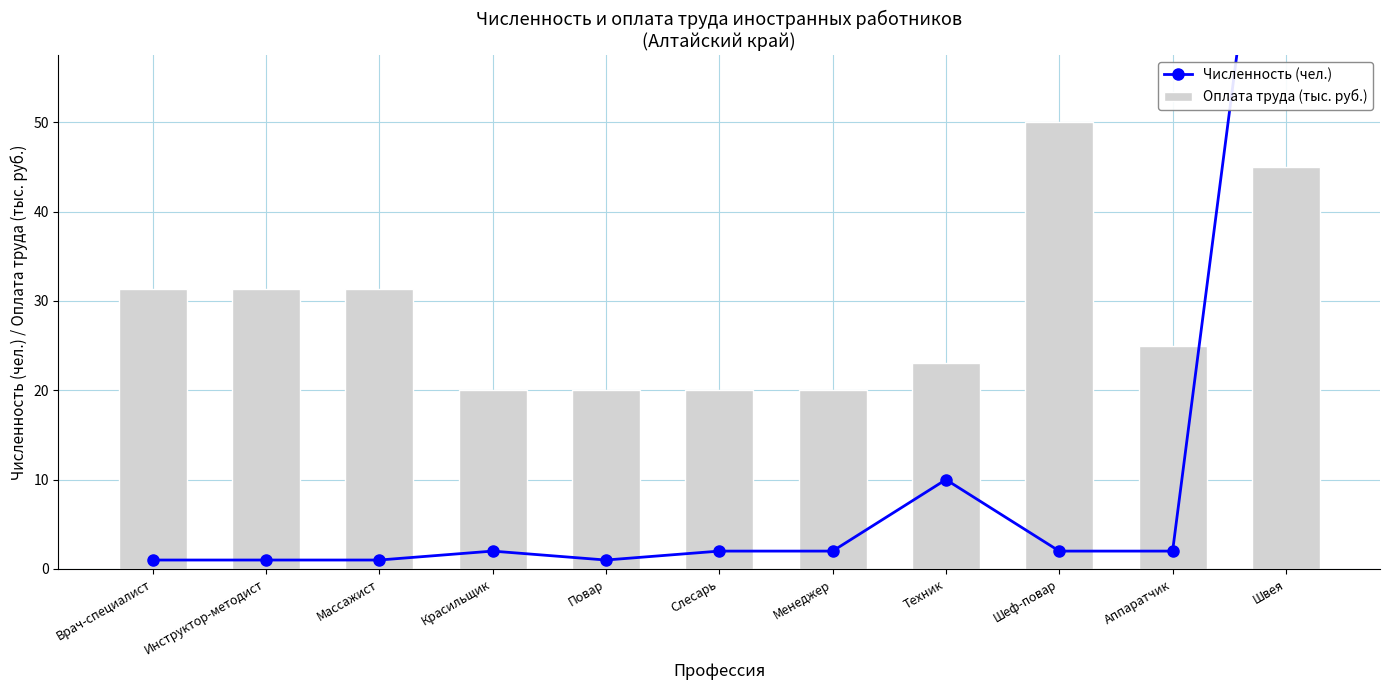

At which category does the chart reach its peak across all series?

Швея